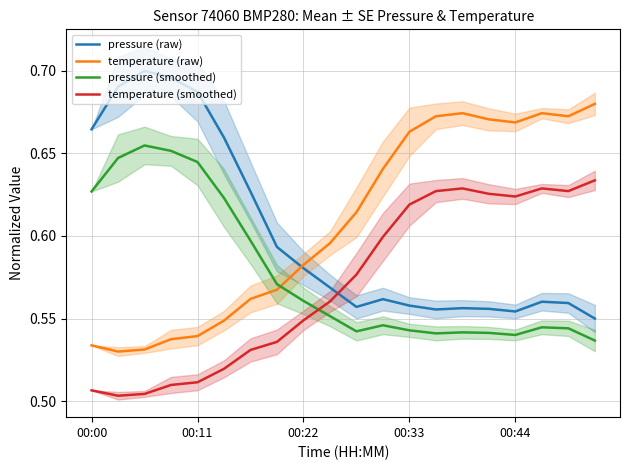

What is the maximum value for pressure (raw)?

0.7